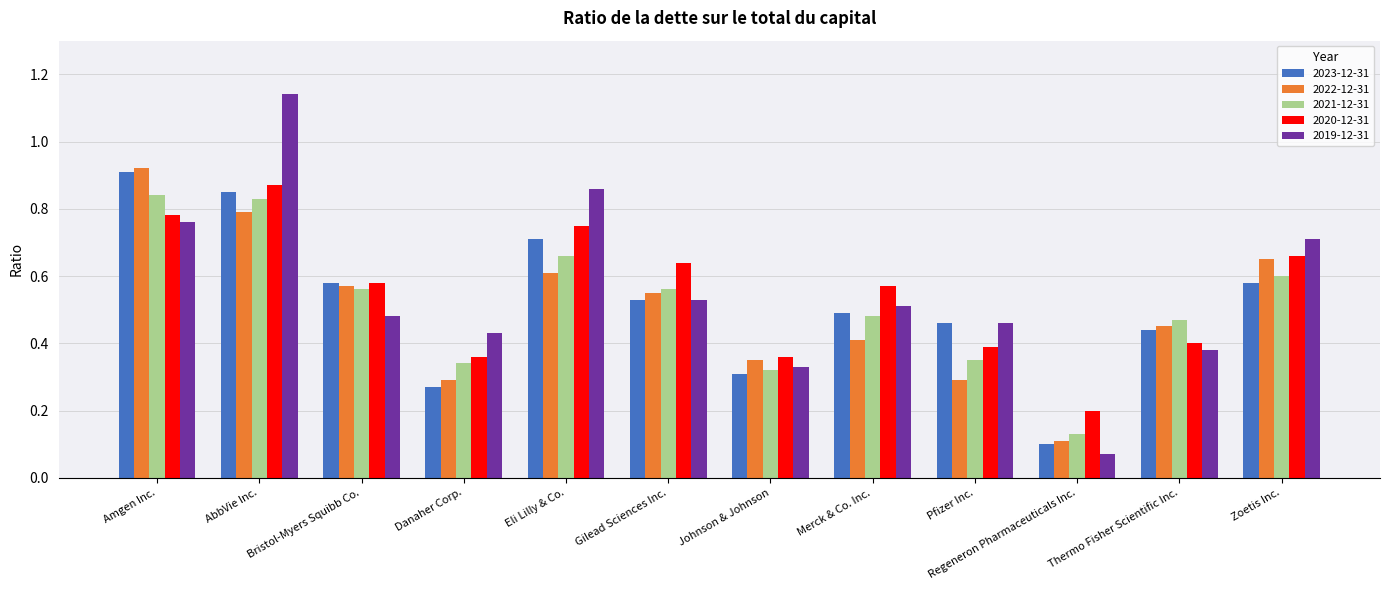

At which label does 2023-12-31 reach its minimum?

Regeneron Pharmaceuticals Inc.